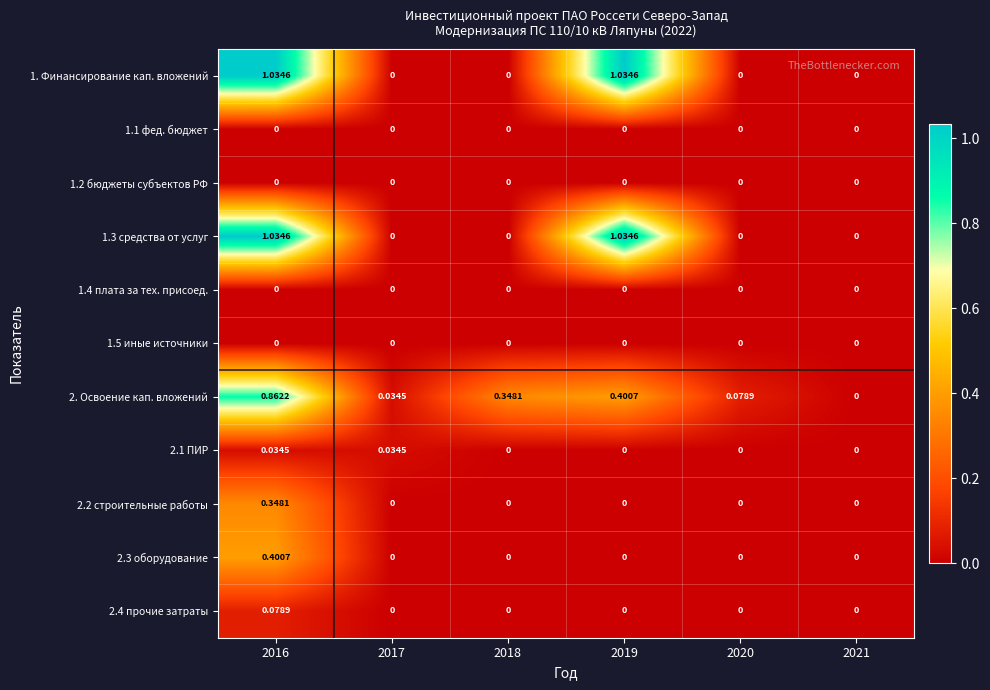

Is the value of 1.3 средства от услуг at 2019 greater than the value of 2.1 ПИР at 2020?

Yes